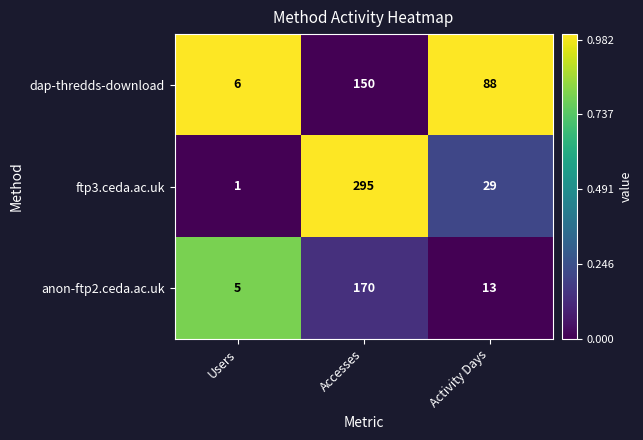

Count the dap-thredds-download values in the range 6 to 150.

3